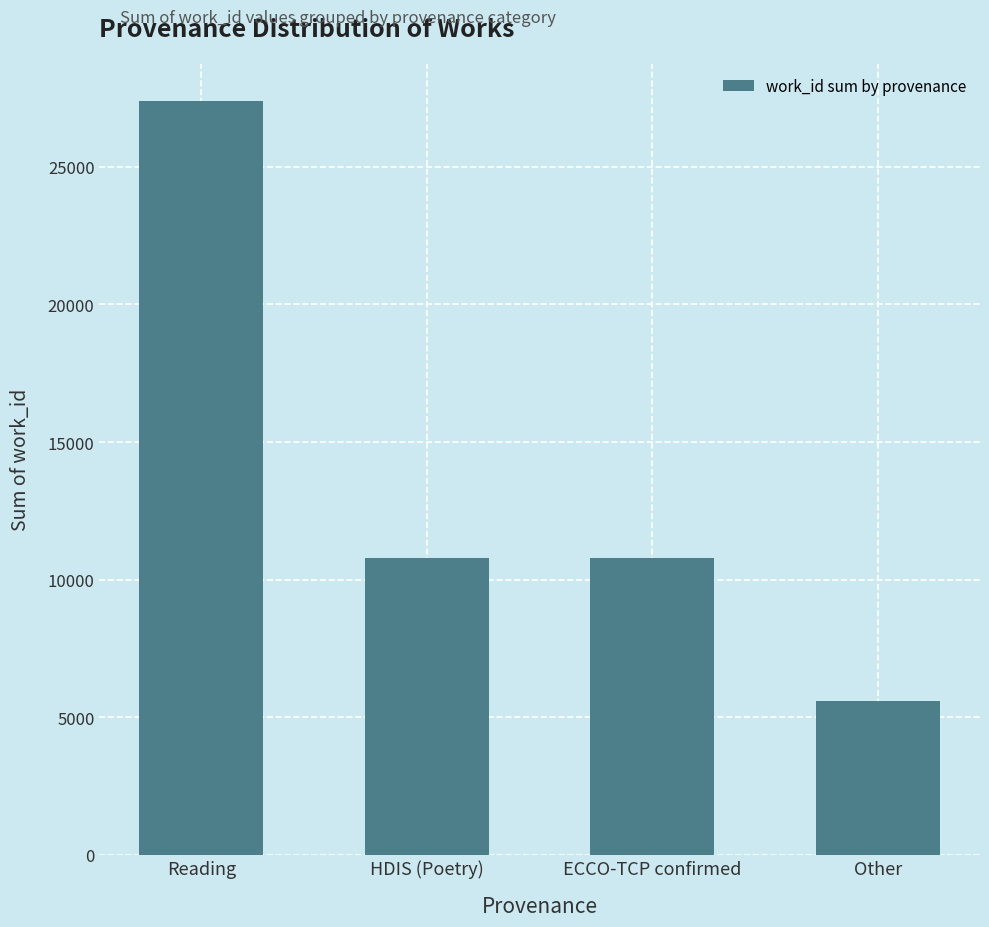

What is the maximum value shown in the chart?

27377